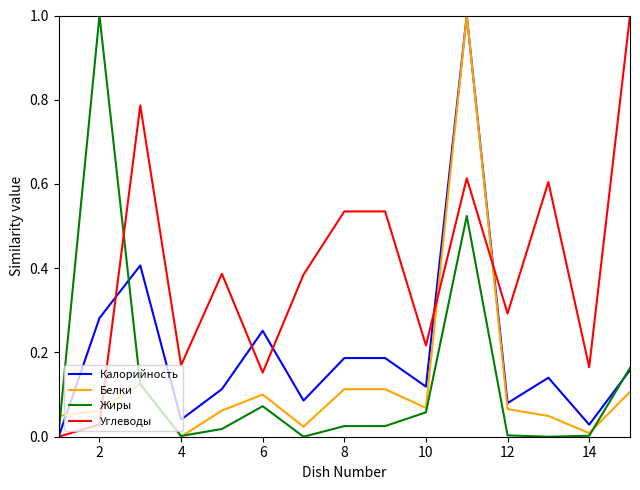

What is the greatest value displayed?

1.0